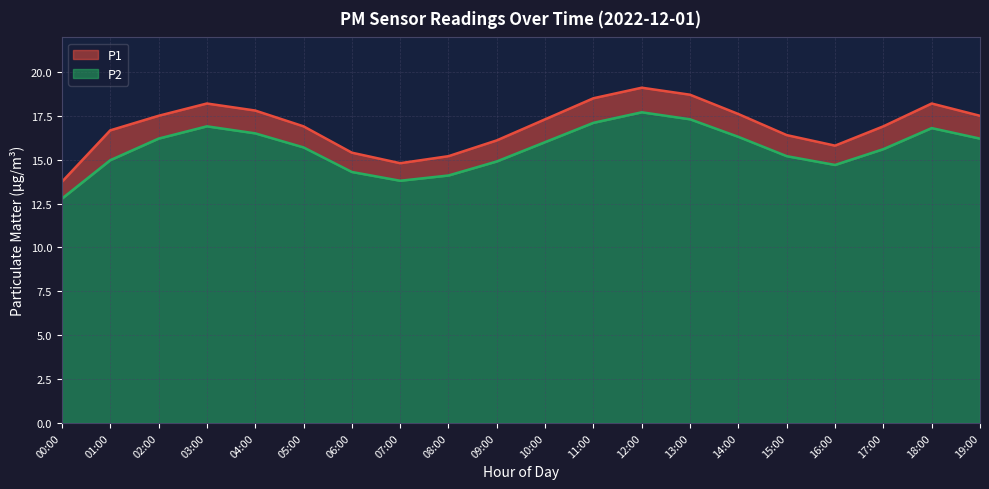

True or false: P1 has a value of 17.3 at 10:00.

True